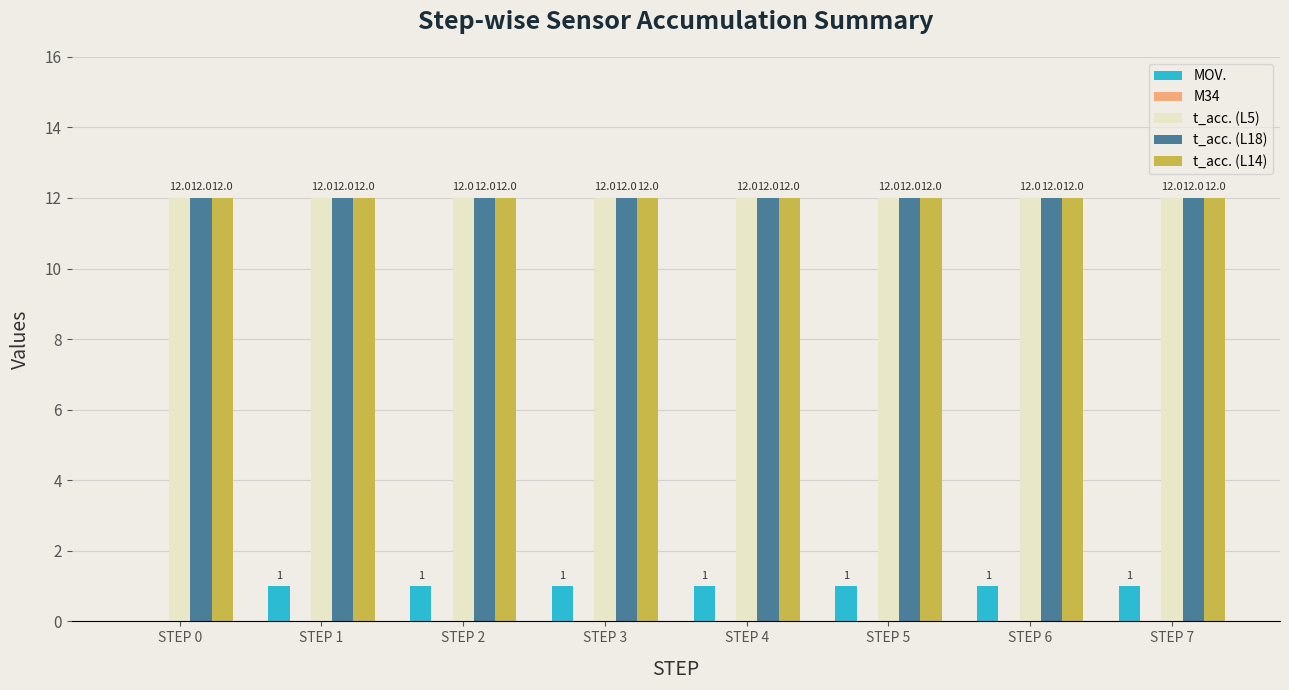

What is the total value across all series at STEP 7?

37